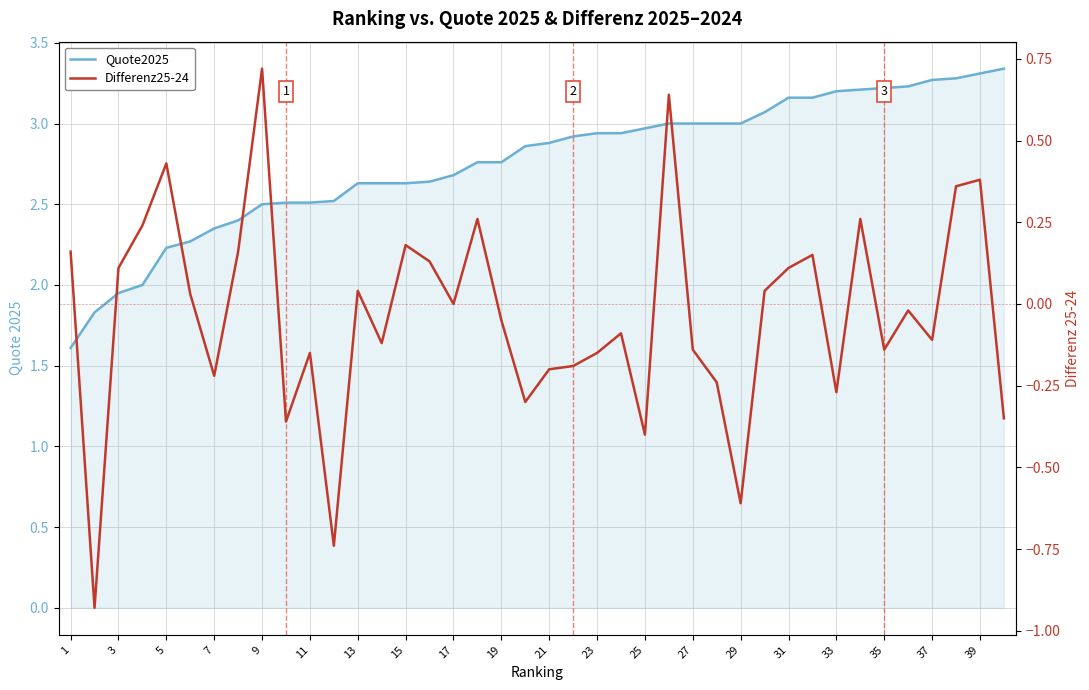

What is the difference between the maximum and second lowest values in the Quote2025 series?

1.5